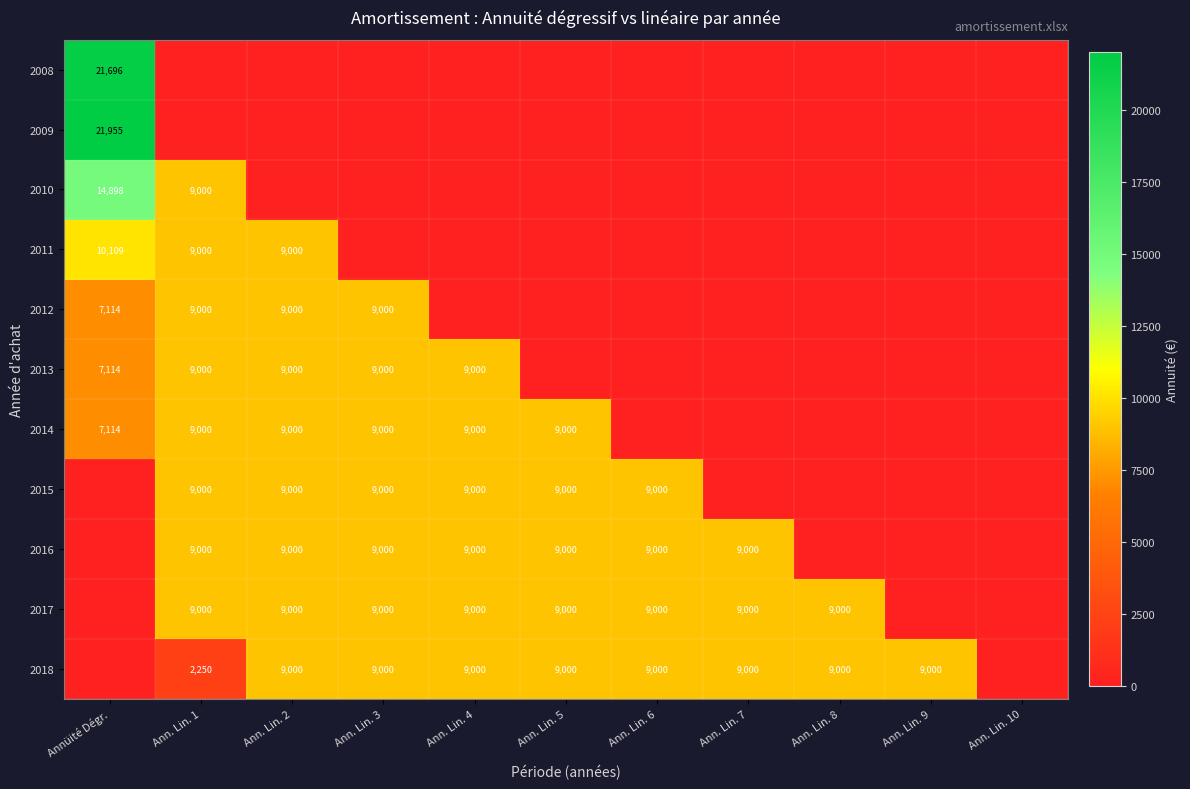

The 2016 series shows 14026 at Ann. Lin. 4. True or false?

False